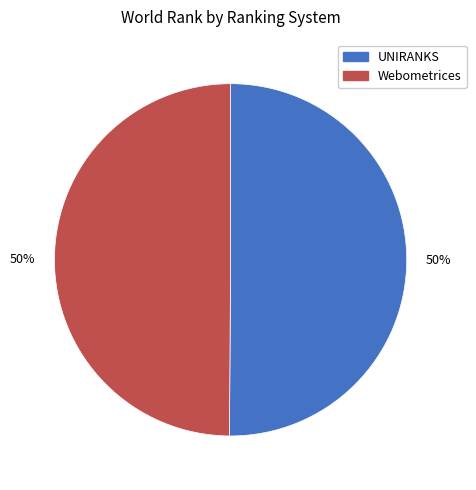

To the nearest percent, what is the average slice percentage?

50%